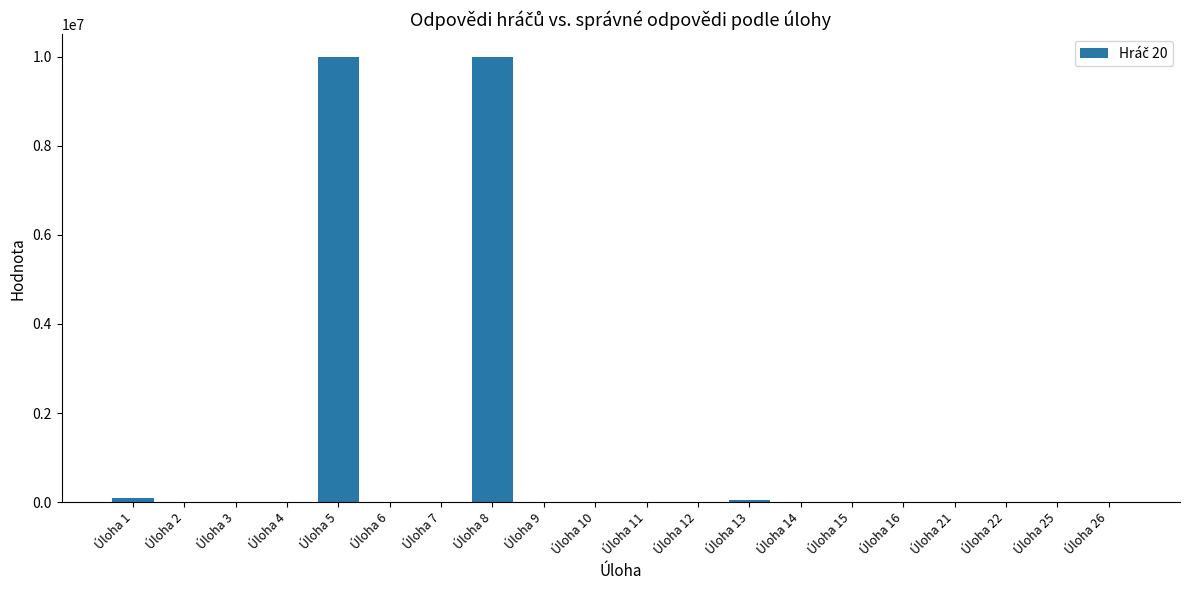

What is the maximum value shown in the chart?

10000000